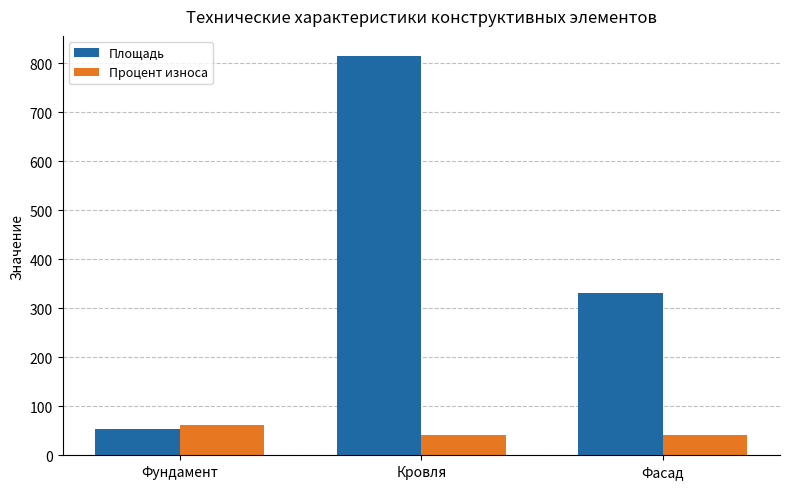

What is the difference between the highest and lowest values at Кровля?

772.7